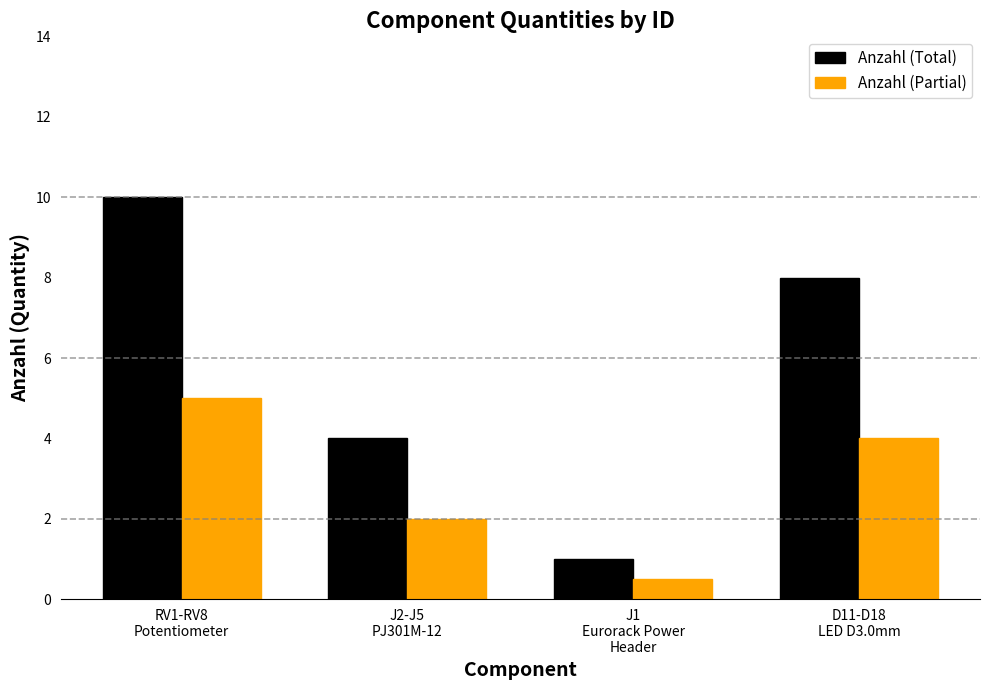

Which series has the widest spread of values?

Anzahl (Total)